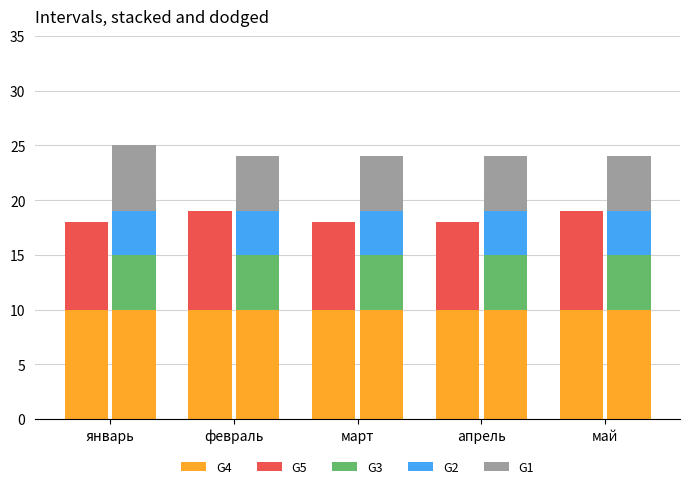

What is the label of the 5th bar from the right?

январь